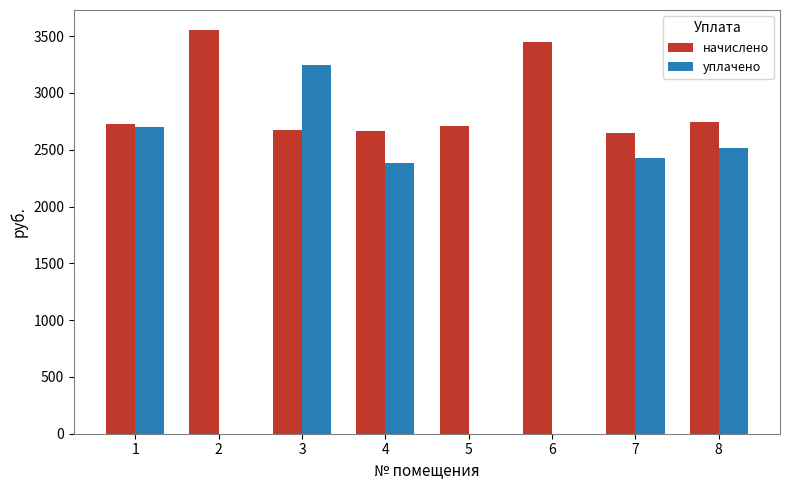

The value of уплачено at 7 is 2423.7. True or false?

True